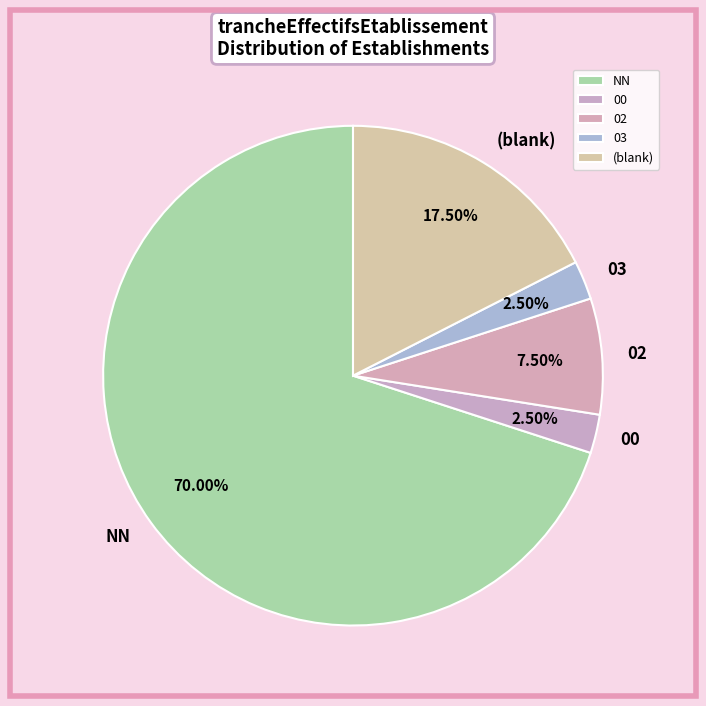

What is the ratio of the value at 02 to the value at 00?

3.0